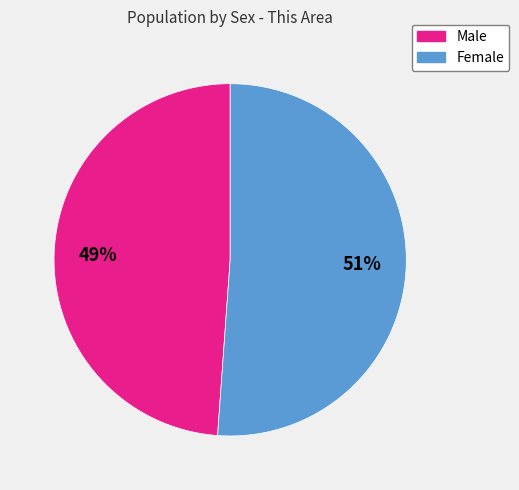

Is the sum of Female and Male greater than half?

Yes